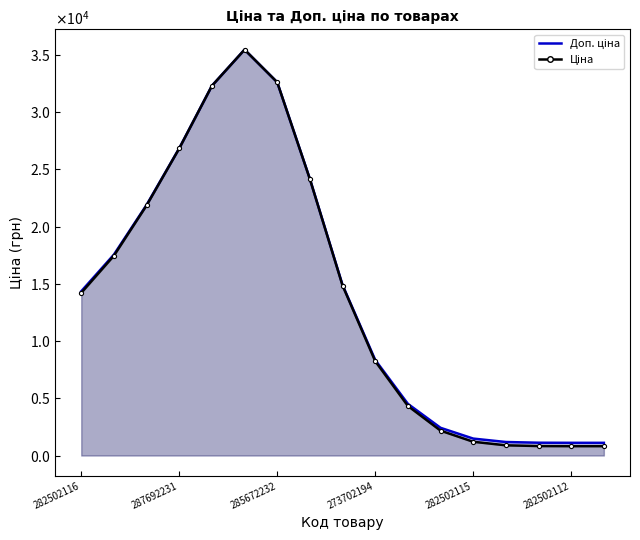

What is the minimum value shown in the chart?

818.5